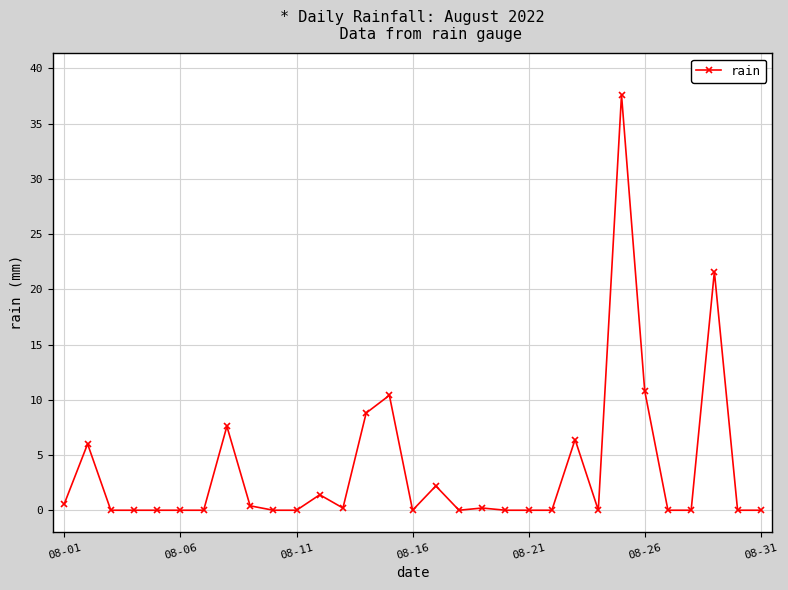

True or false: there are more than 0 points higher than both neighbors.

True